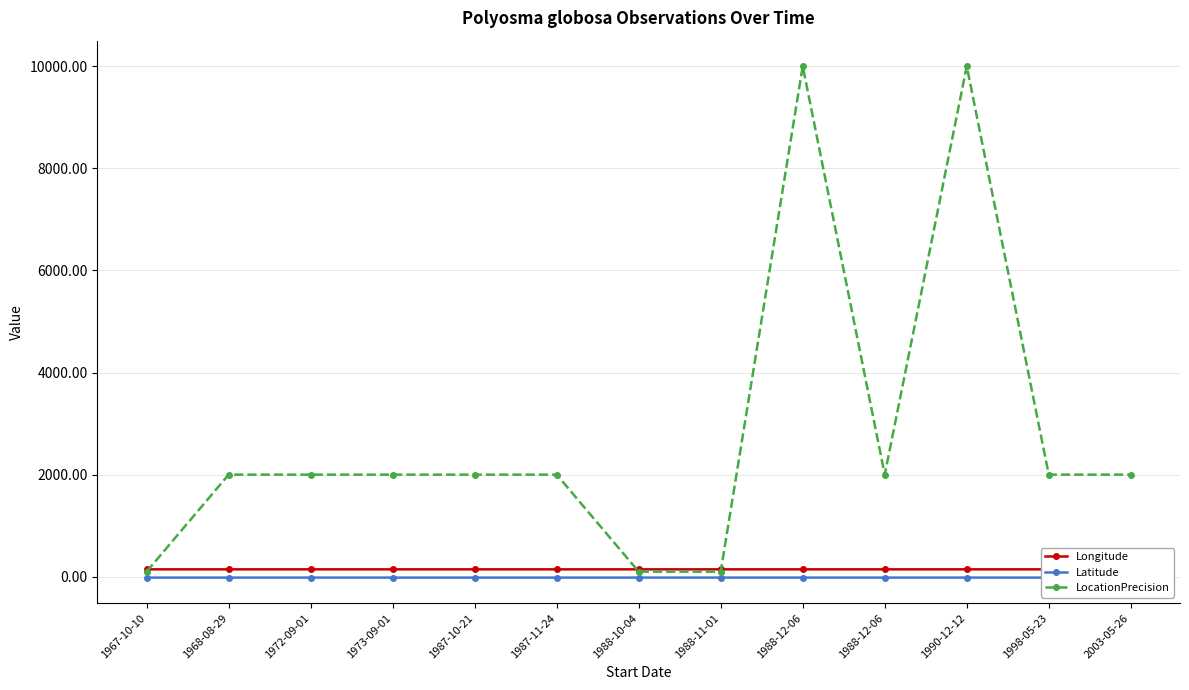

What is the label of the 4th point from the right?

1988-12-06